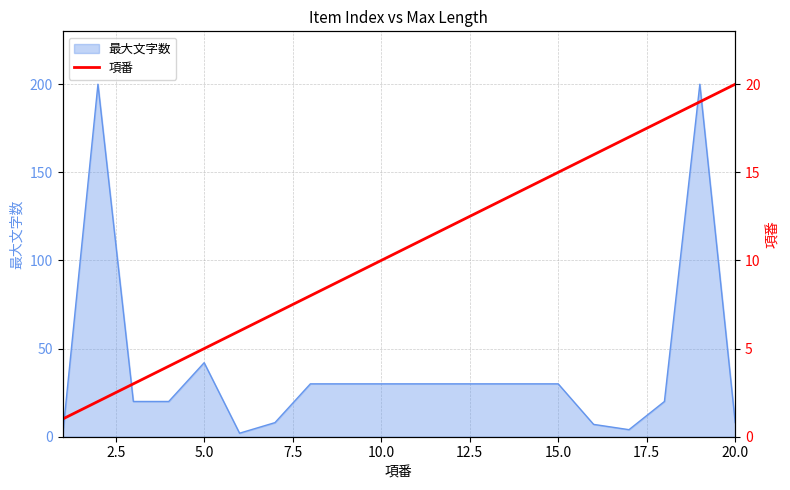

Where is 最大文字数 nearest to the value 100?

5.0